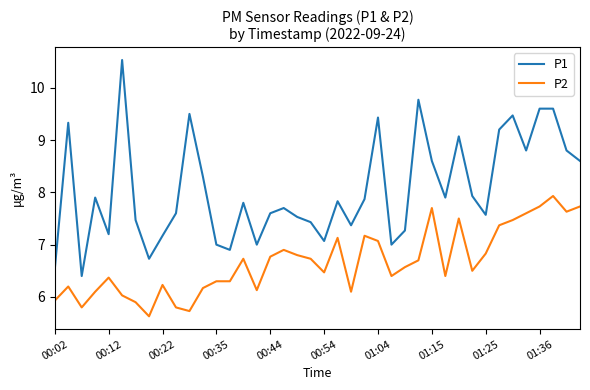

True or false: P1 and P2 cross at least once.

False